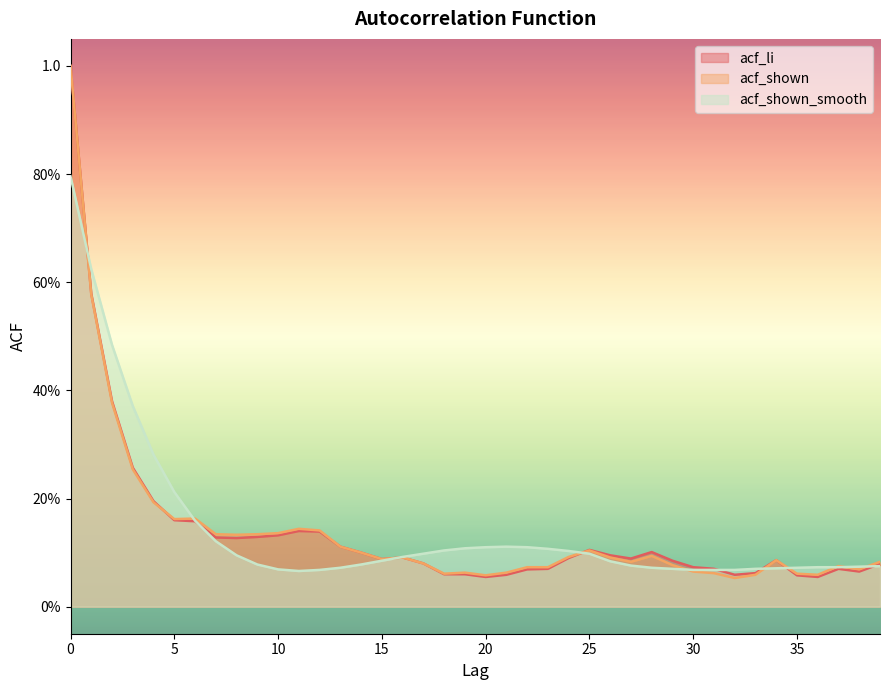

At how many categories does at least one series exceed 0?

40